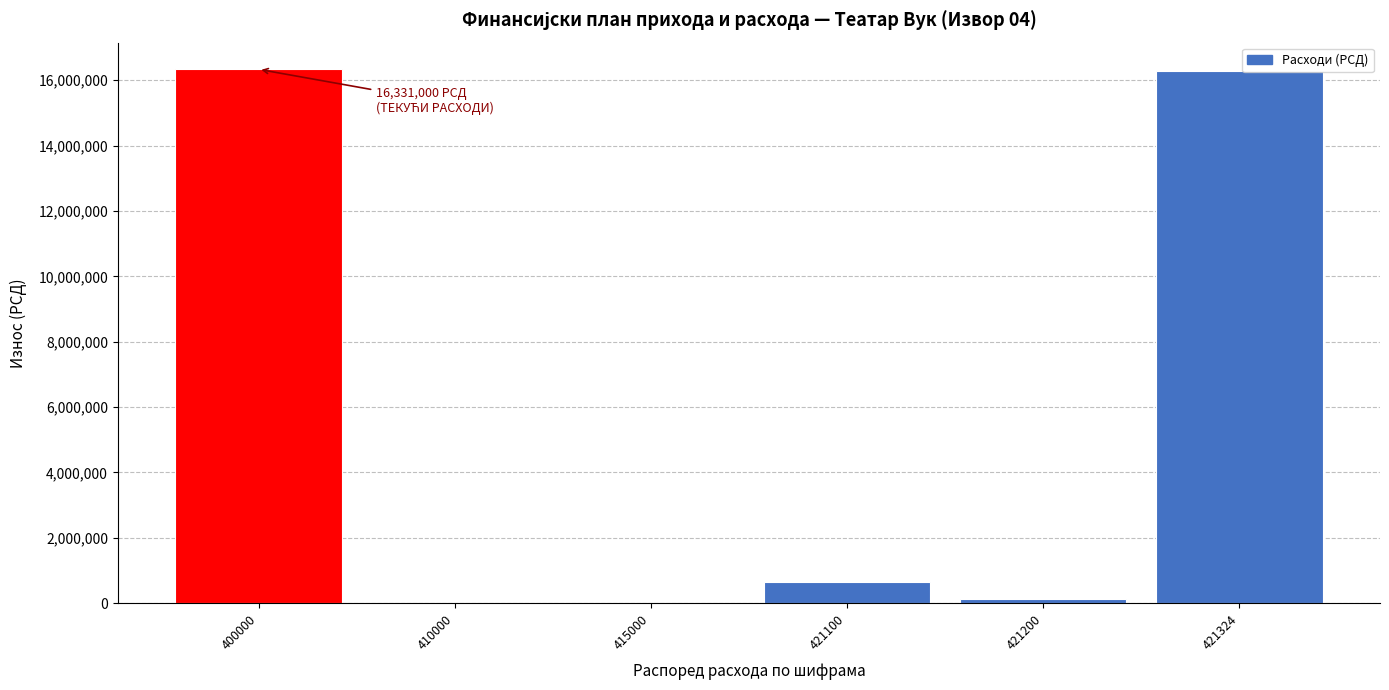

What is the maximum value shown in the chart?

16331000